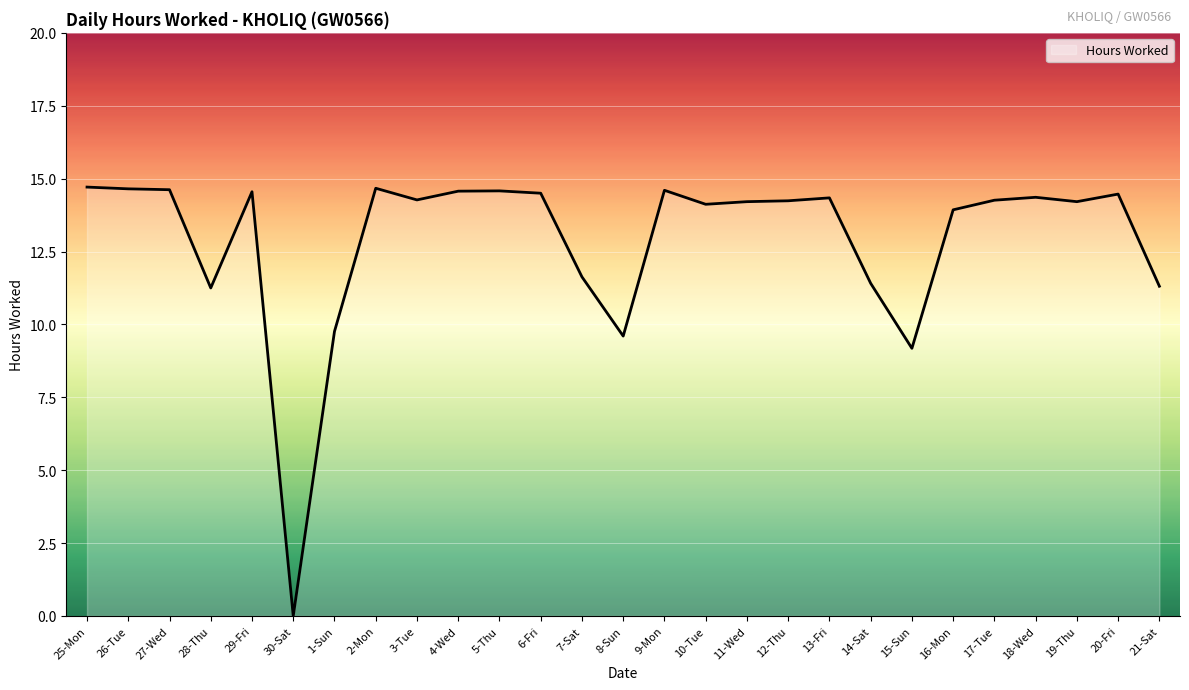

Between 30-Sat and 1-Sun, which is larger?

1-Sun